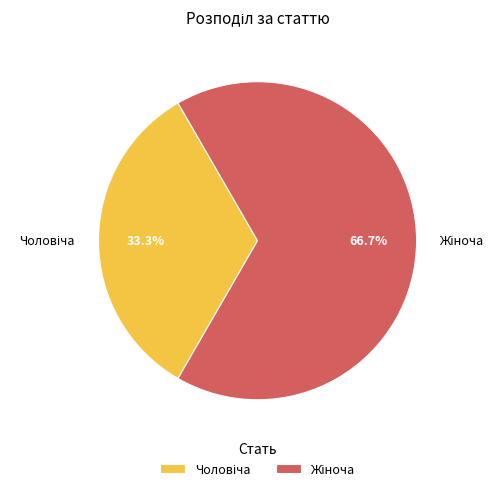

Is there any slice that represents more than half of the pie?

Yes